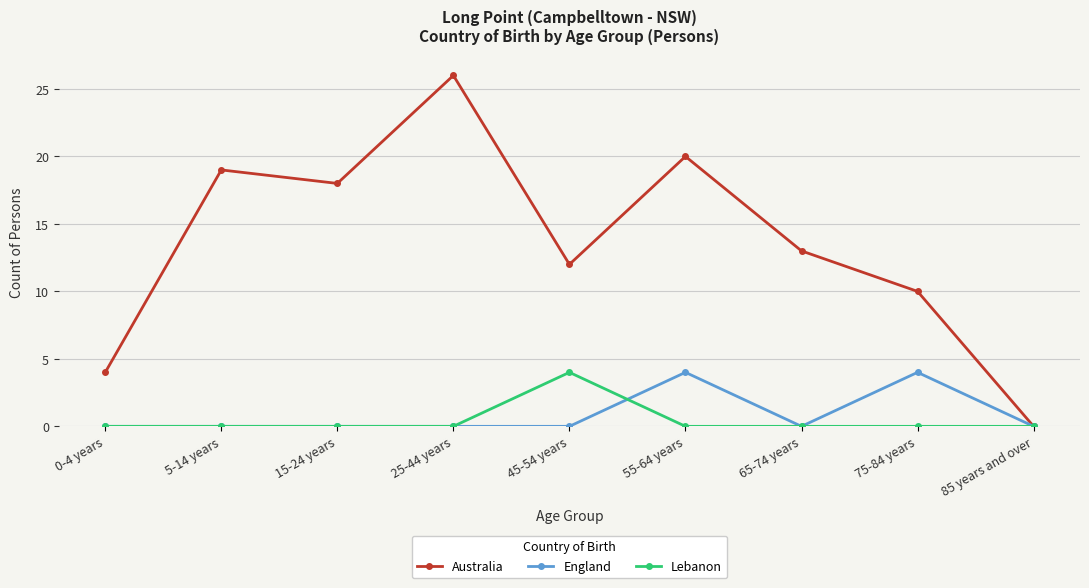

Where is the first local maximum for Australia?

5-14 years